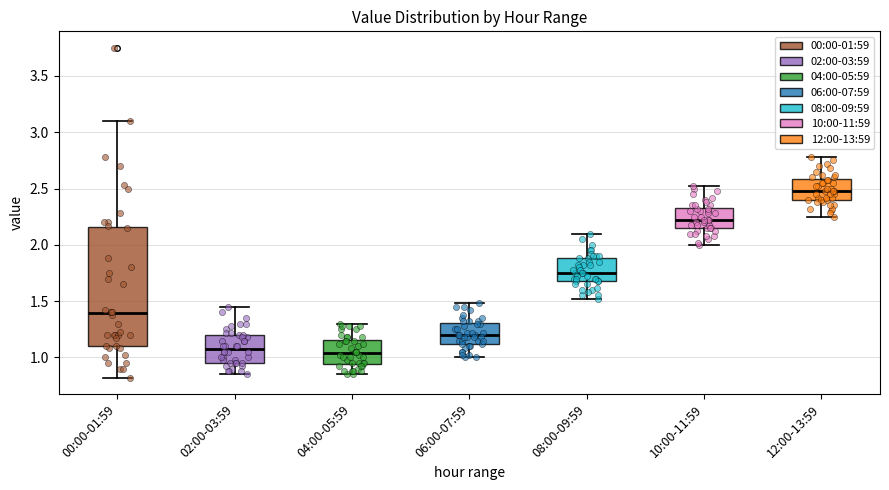

Comparing the boxes themselves (not the whiskers), which one is the tallest?

00:00-01:59